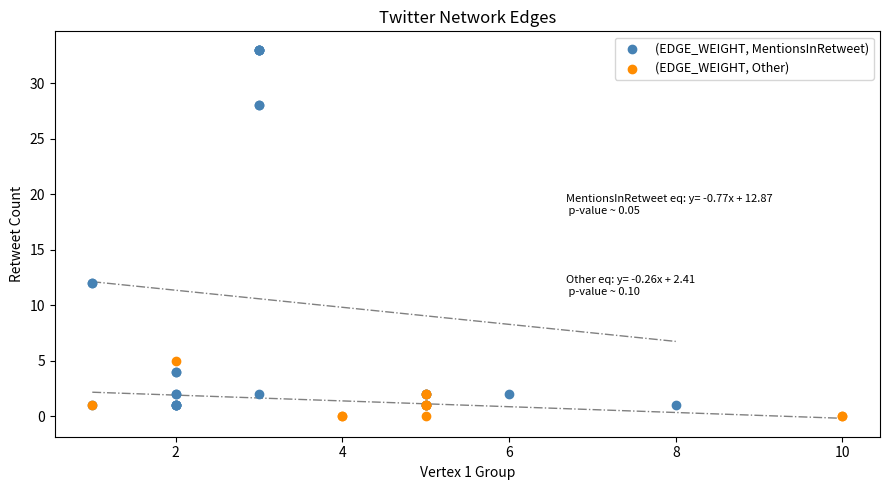

Which series has the widest spread of Y values?

(EDGE_WEIGHT, MentionsInRetweet)